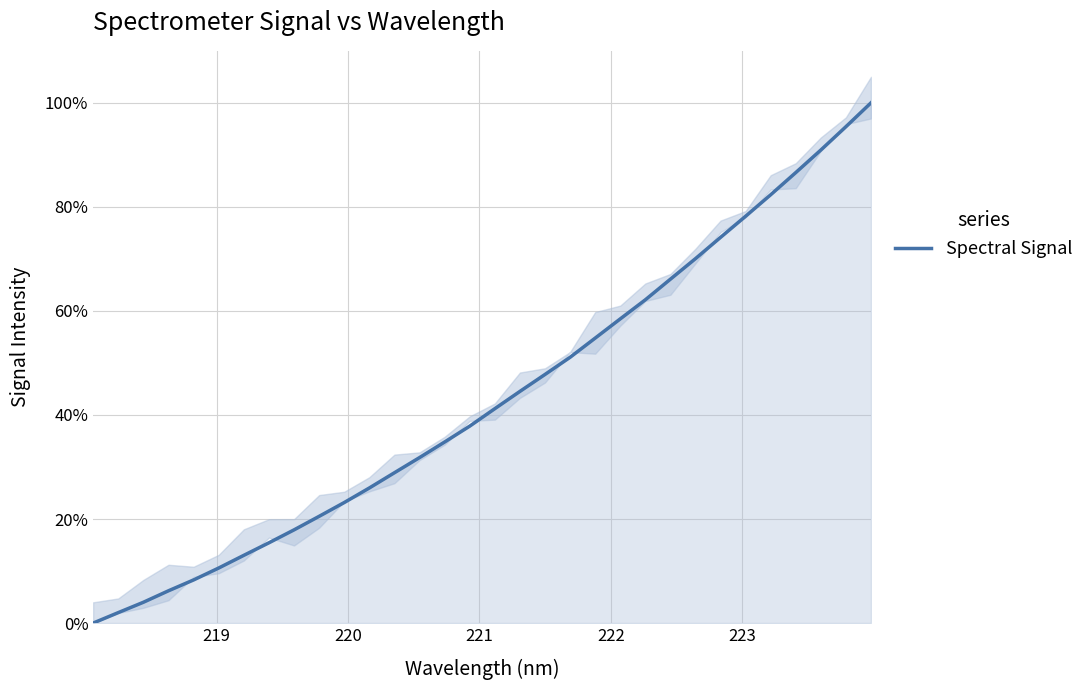

Reading left to right, extract all data points from this chart.

0.0	0.0	0.0	0.1	0.1	0.1	0.1	0.2	0.2	0.2	0.2	0.3	0.3	0.3	0.3	0.4	0.4	0.4	0.5	0.5	0.5	0.6	0.6	0.7	0.7	0.7	0.8	0.8	0.9	0.9	1.0	1.0